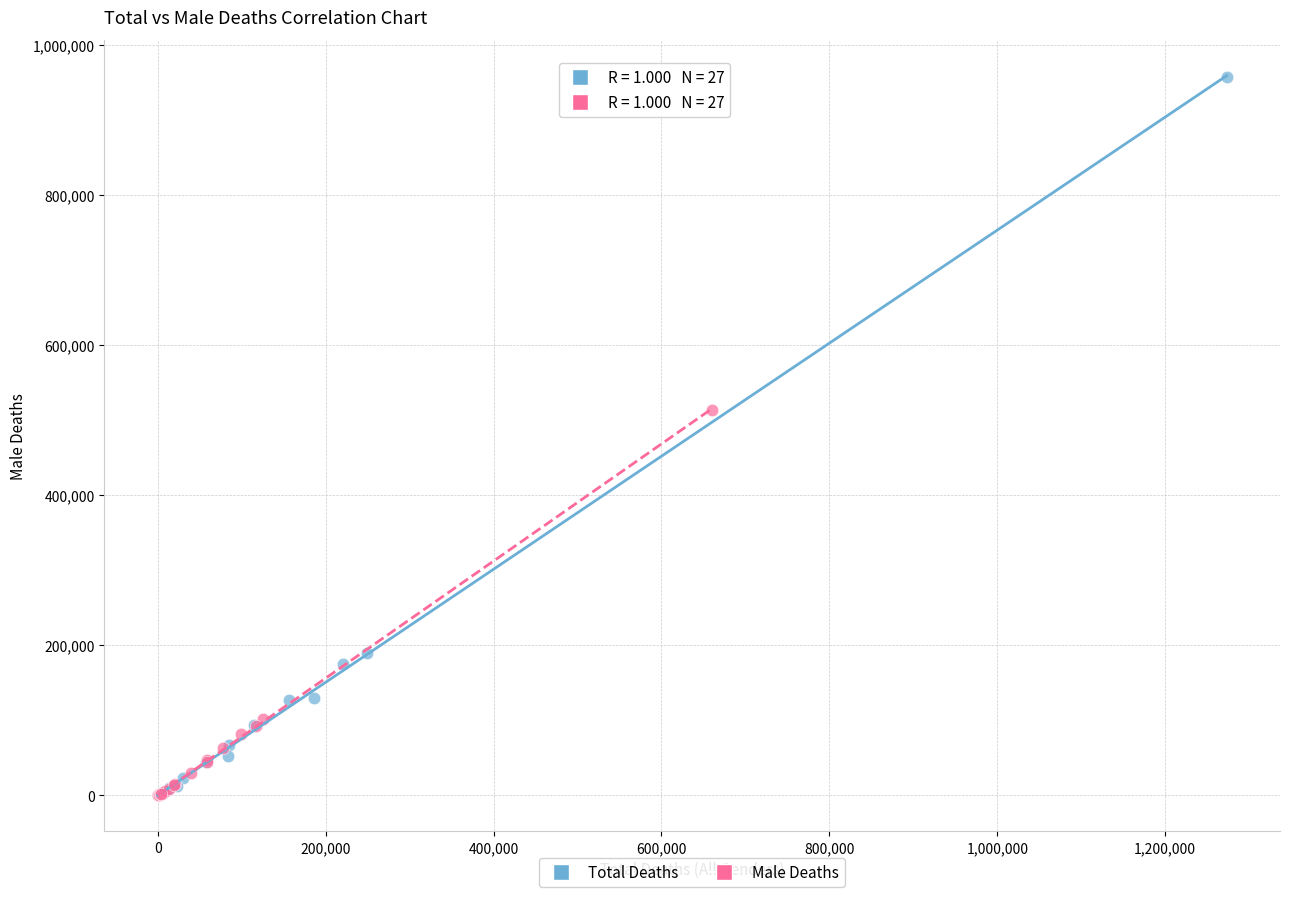

Which series has the widest spread of Y values?

Total Deaths